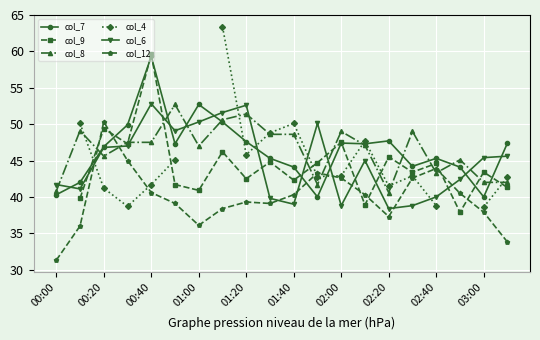

At which label is col_8 closest to 46?

00:20